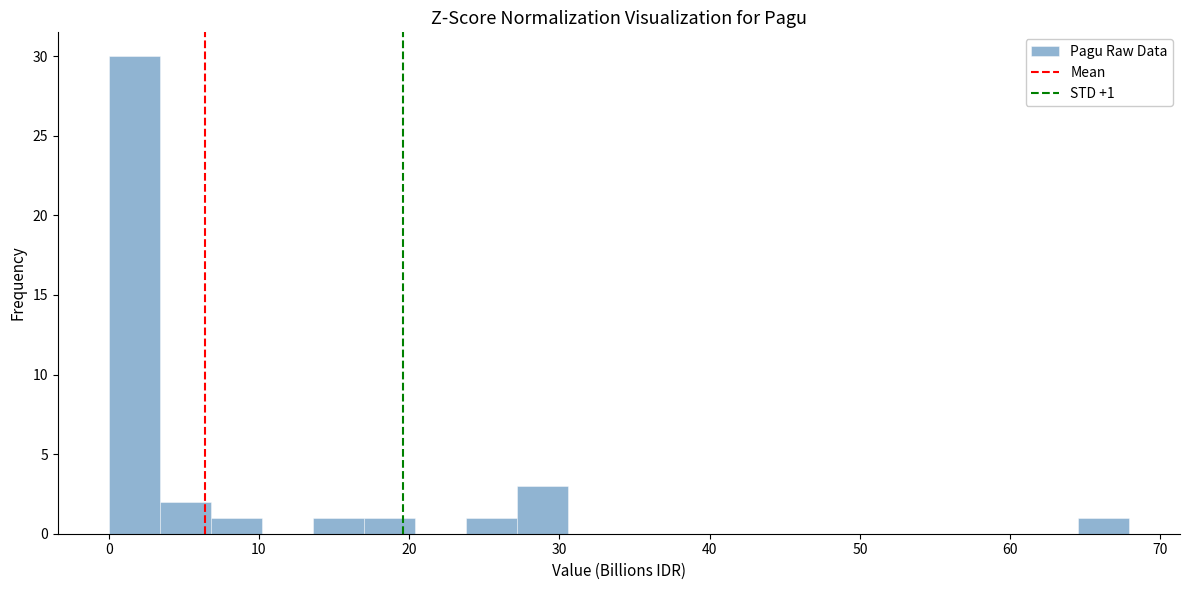

Around what value on the x-axis is the tallest bar? Give the approximate position of its centre, as read against the axis.

2